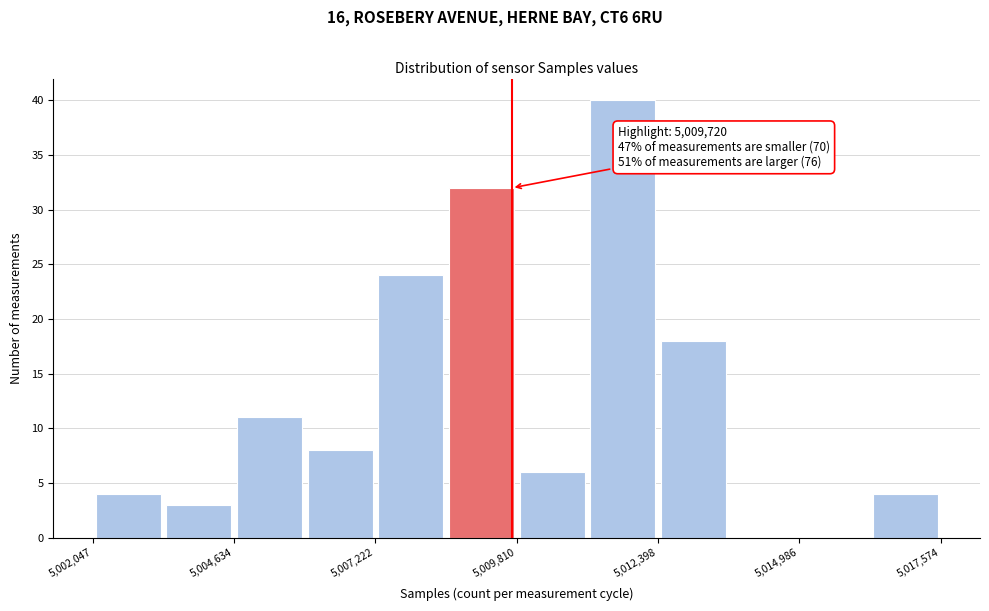

Around what value on the x-axis is the tallest bar? Give the approximate position of its centre, as read against the axis.

5012000